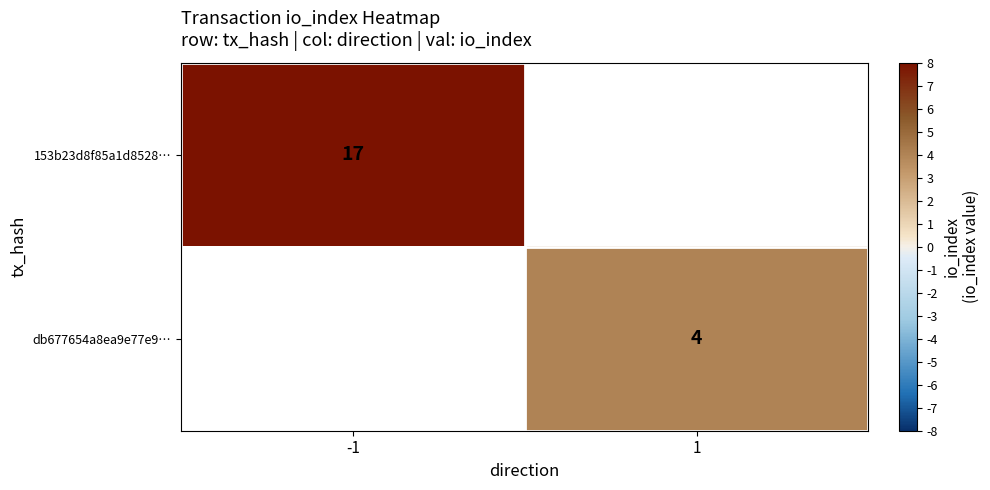

The value of db677654a8ea9e77e9… at 1 is 1. True or false?

False